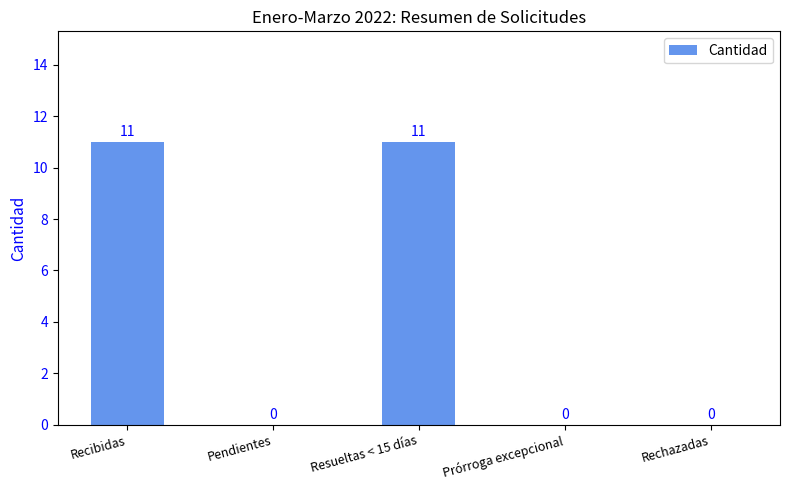

Reading right to left, extract all data points from this chart.

0	0	11	0	11